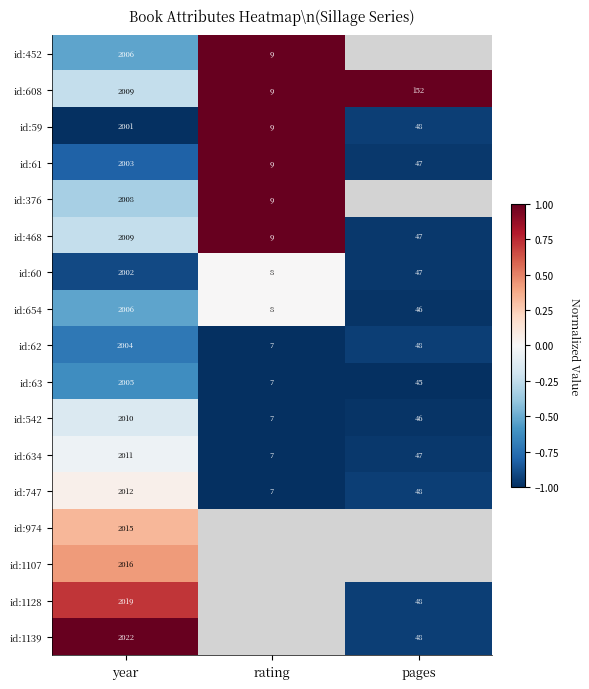

At which category is the sum across all series the highest?

year